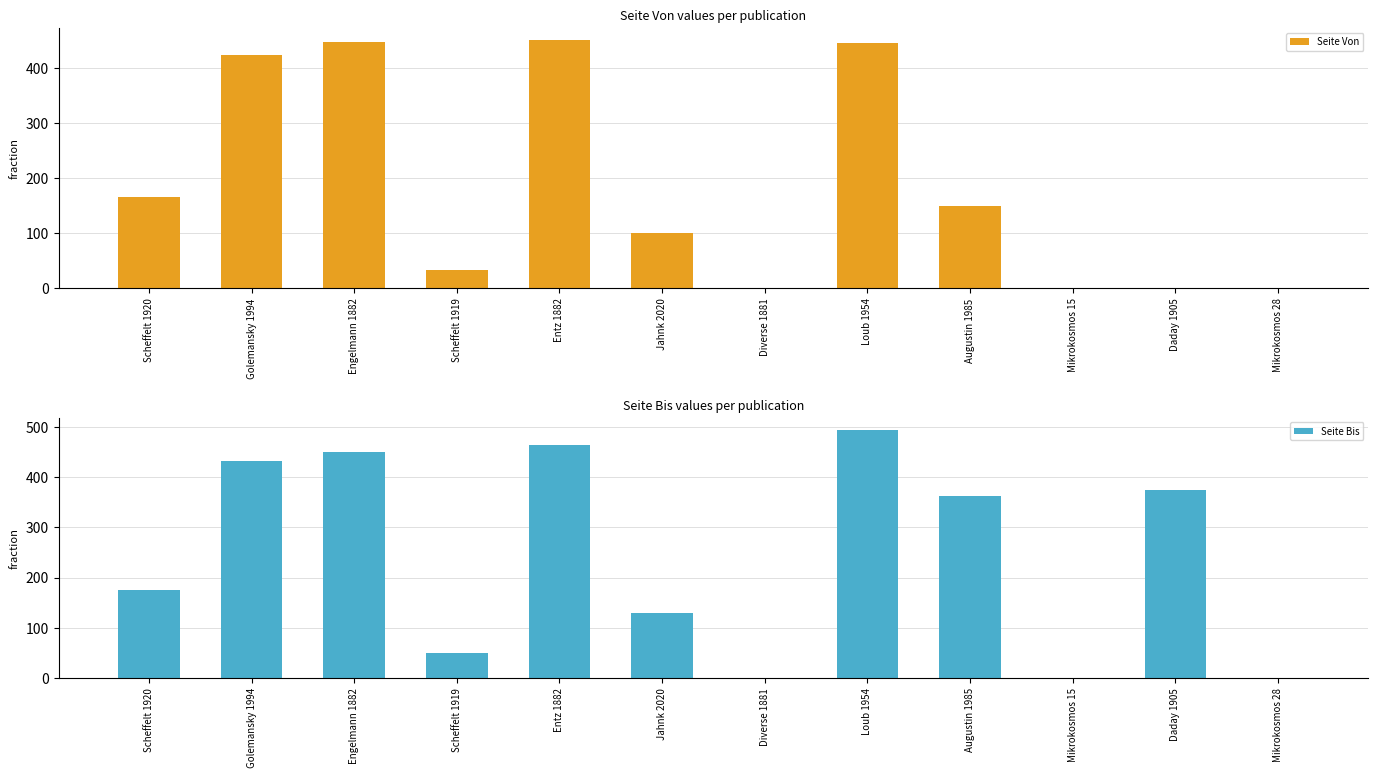

How many series are shown in this chart?

2